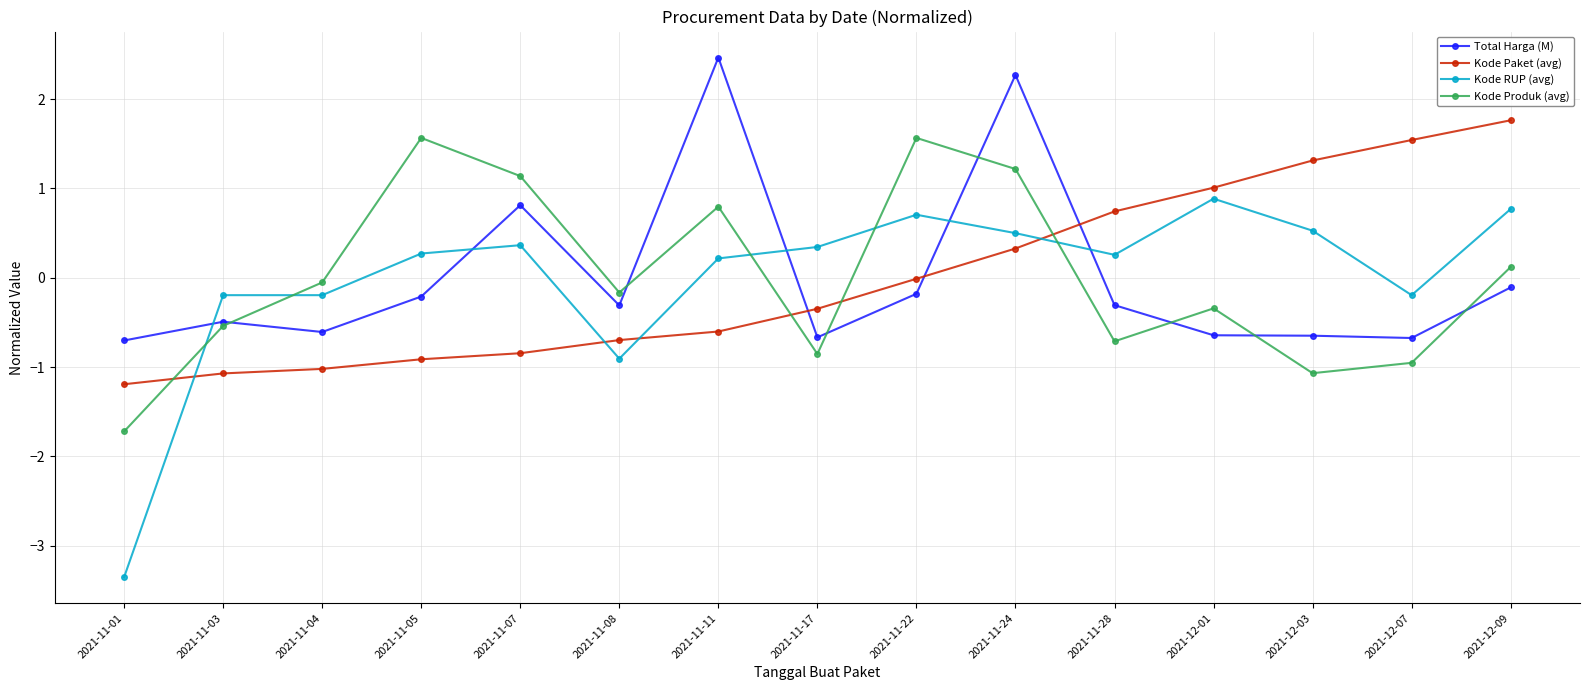

Which series ends up on top after the final intersection of Kode RUP (avg) and Kode Produk (avg)?

Kode RUP (avg)